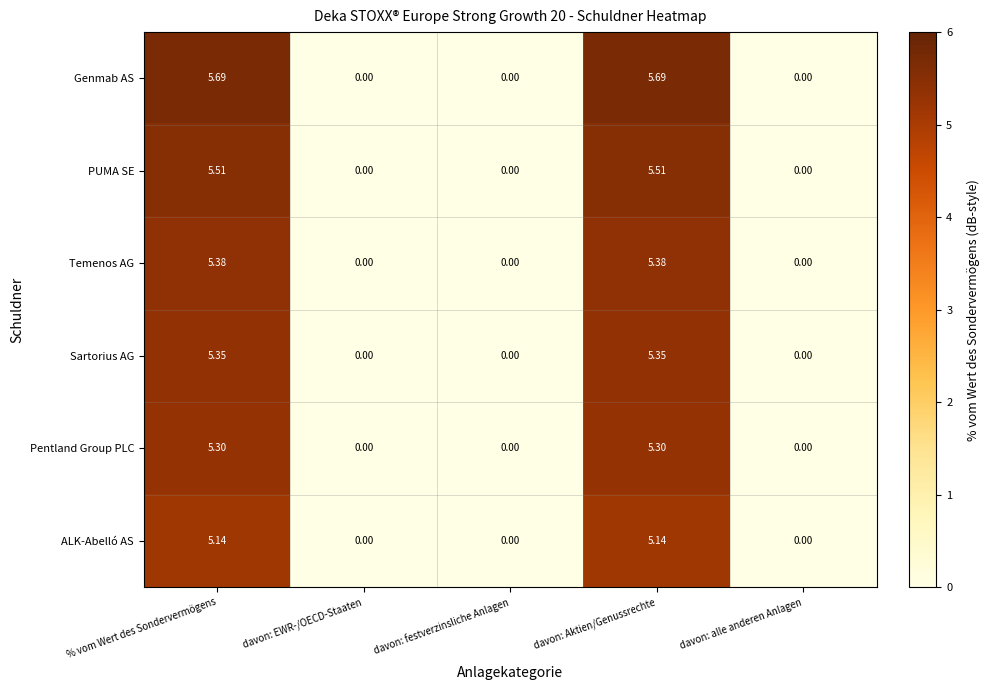

Which series has the widest spread of values?

Genmab AS